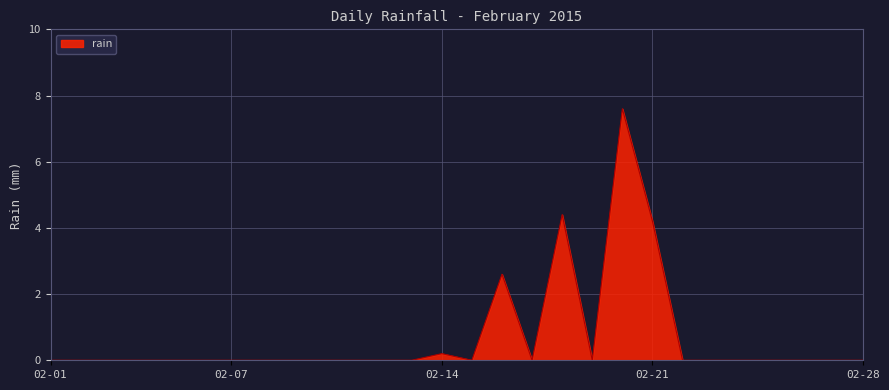

What is the greatest value displayed?

7.6